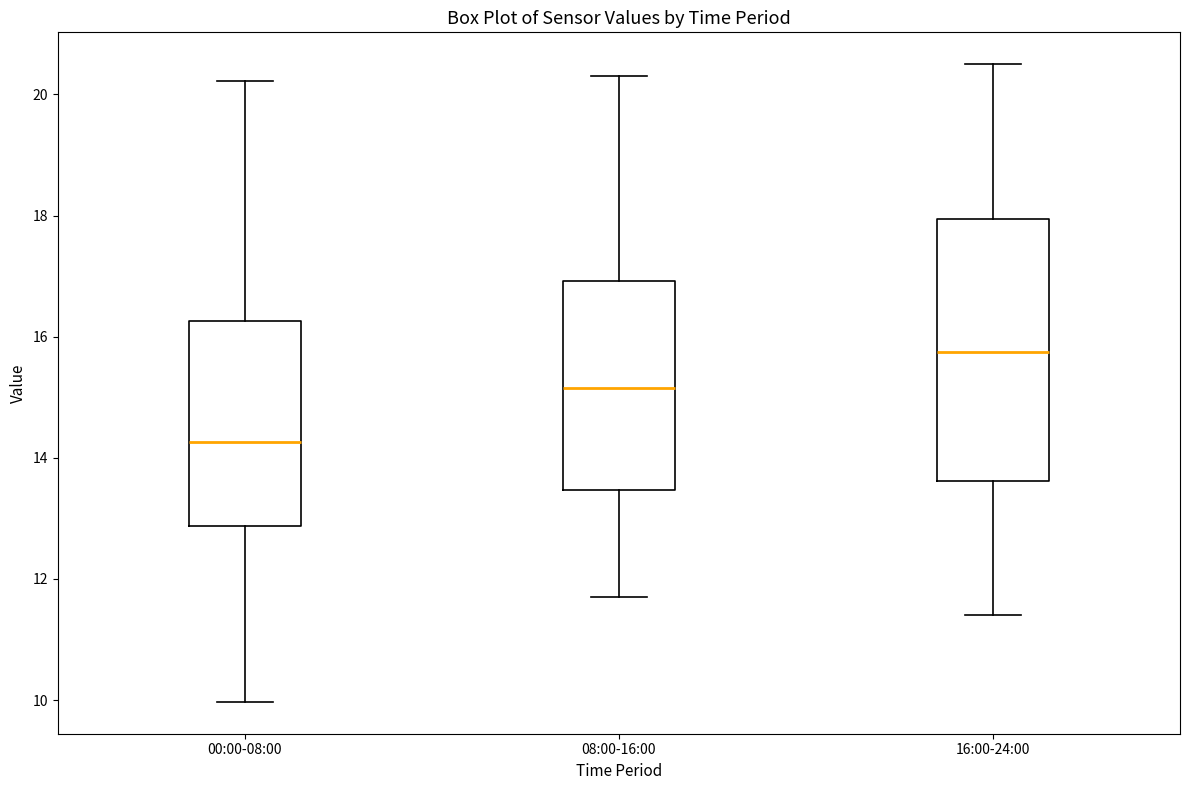

Reading left to right, transcribe this box plot: for each box, give where its median line is, the range the box spans, and where its two whiskers end, as read against the y-axis. The values are not printed on the chart, so give them approximately, as read against the axis.

00:00-08:00: median 14.2, box 12.8 to 16.2, whiskers 10.0 to 20.2
08:00-16:00: median 15.2, box 13.4 to 17.0, whiskers 11.8 to 20.4
16:00-24:00: median 15.8, box 13.6 to 18.0, whiskers 11.4 to 20.6